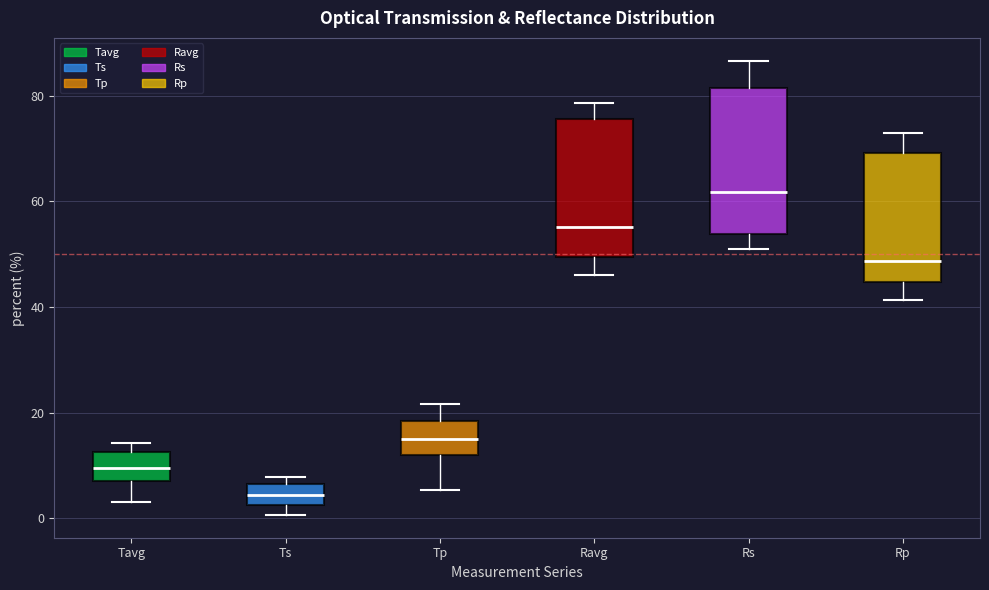

Reading left to right, read every box against the y-axis: the position of its median line, the range the box covers, and the ends of its whiskers. The values are not printed on the chart, so give them approximately, as read against the axis.

Tavg: median 10, box 8 to 12, whiskers 4 to 14
Ts: median 4, box 2 to 6, whiskers 0 to 8
Tp: median 16, box 12 to 18, whiskers 6 to 22
Ravg: median 56, box 50 to 76, whiskers 46 to 78
Rs: median 62, box 54 to 82, whiskers 50 to 86
Rp: median 48, box 44 to 70, whiskers 42 to 74